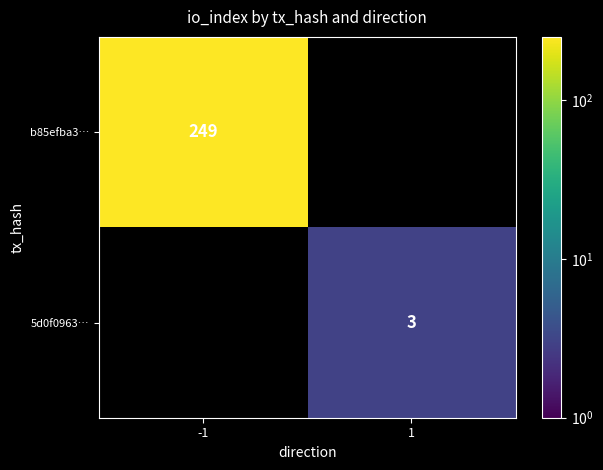

True or false: 5d0f0963… has a value of 3 at 1.

True